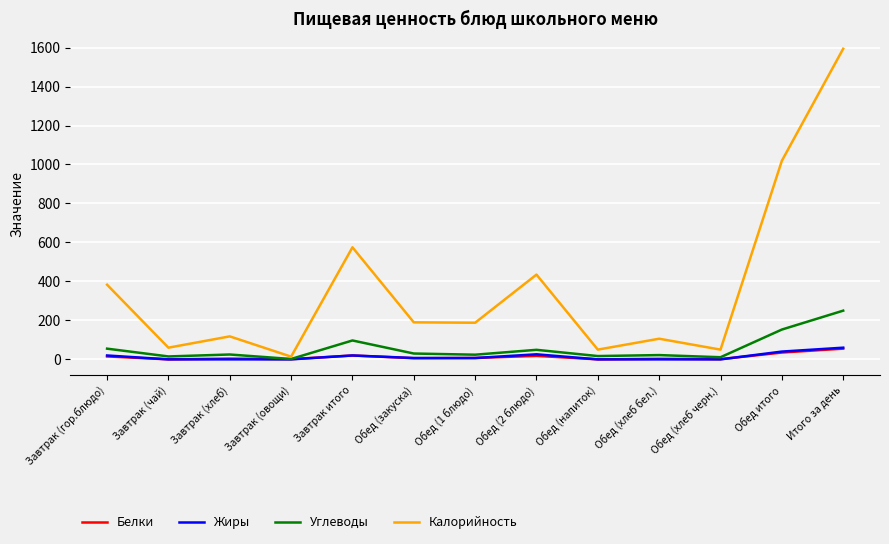

Which series has the largest total across all categories?

Калорийность